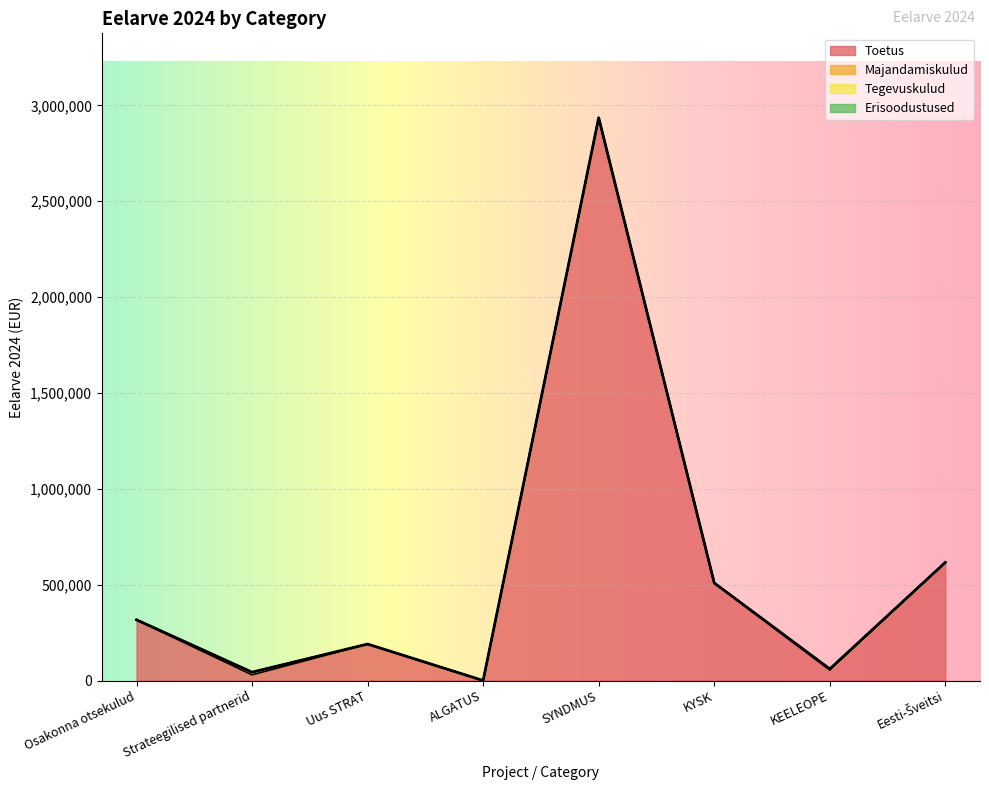

What is the total value across all series at Eesti-Šveitsi?

616092